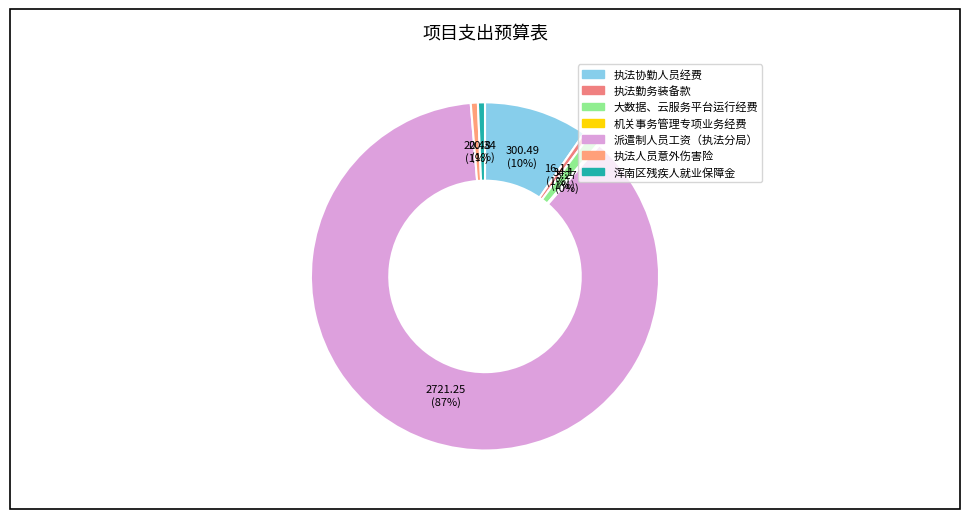

To the nearest percent, what is the difference between the 派遣制人员工资（执法分局） and 大数据、云服务平台运行经费 slice percentages?

86%